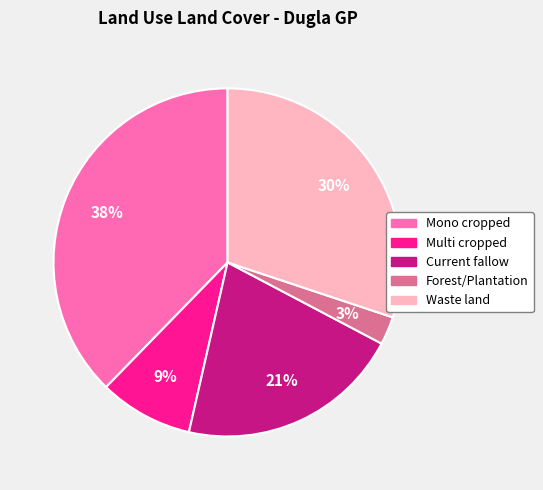

To the nearest percent, what portion does Multi cropped represent?

9%